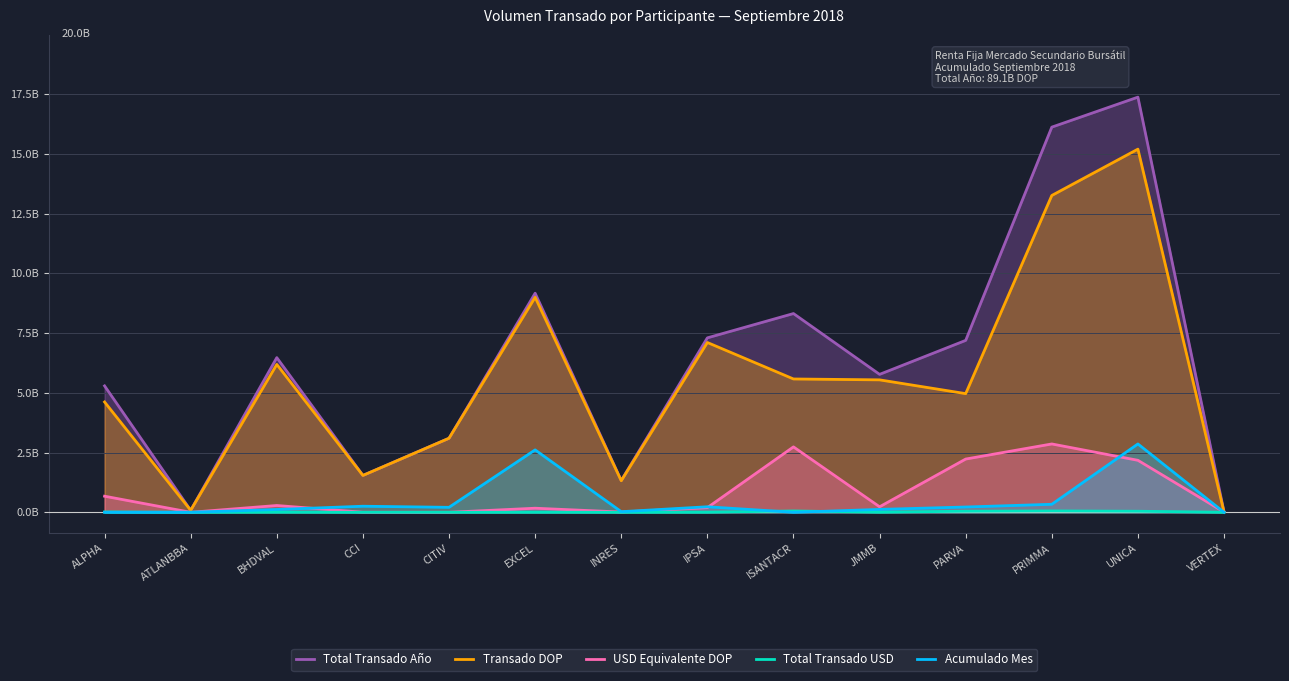

How many categories are shown in the chart?

14